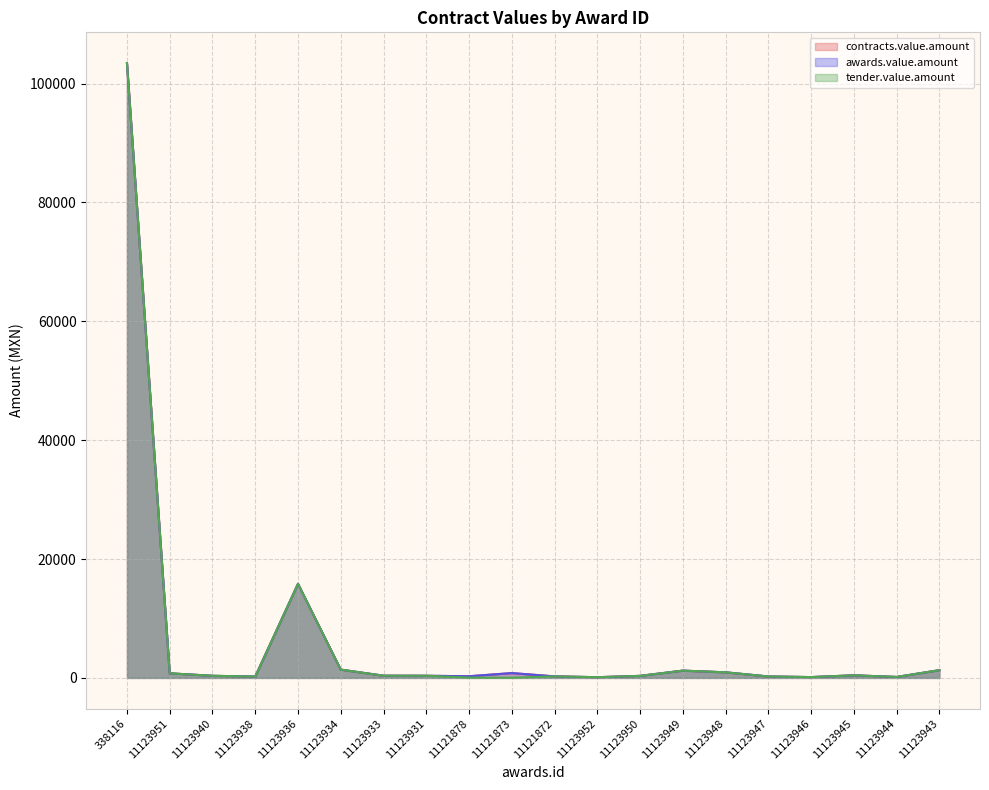

How many interior local valleys does the awards.value.amount series have?

5